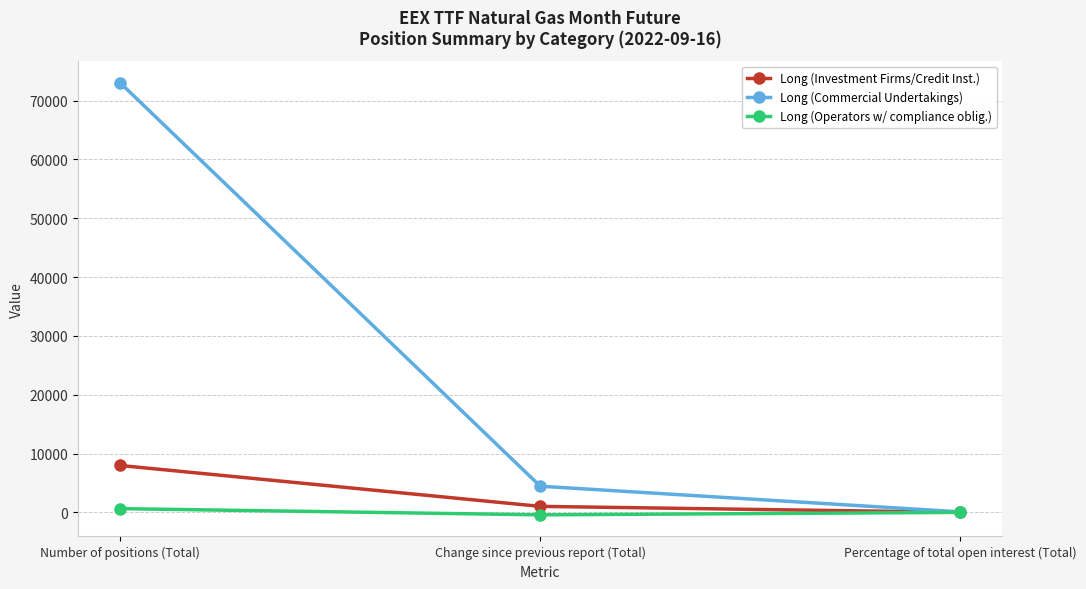

The value of Long (Commercial Undertakings) at Change since previous report (Total) is 4451.0. True or false?

True